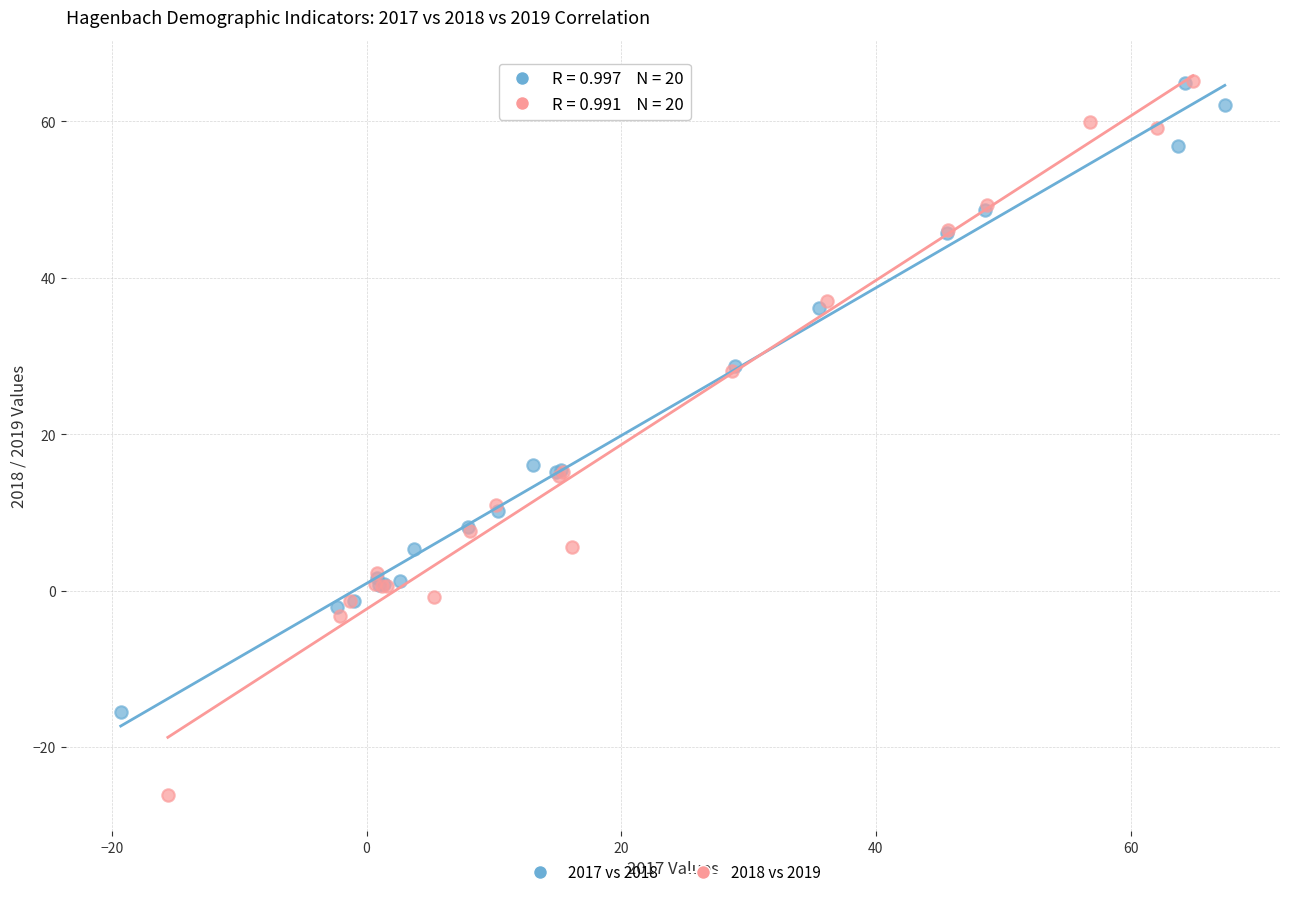

Which series reaches the minimum Y coordinate?

2018 vs 2019